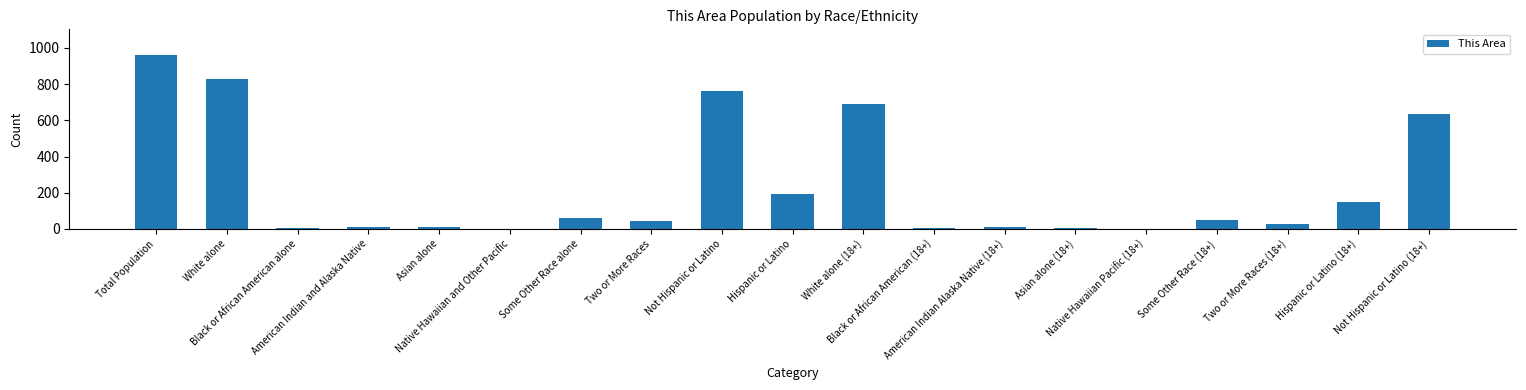

What is the greatest value displayed?

958